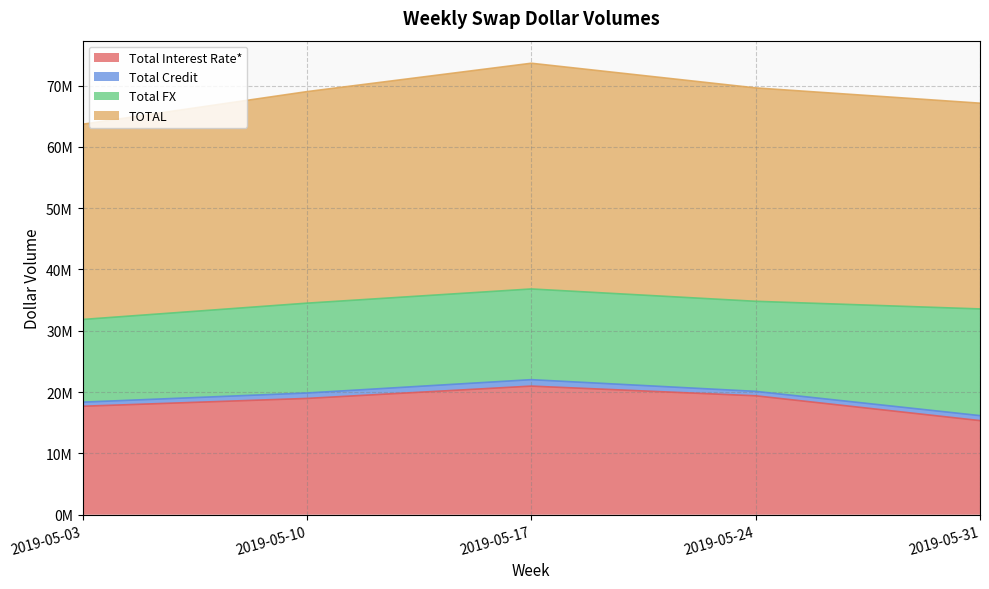

At which label is Total Interest Rate* closest to 18159401?

2019-05-03